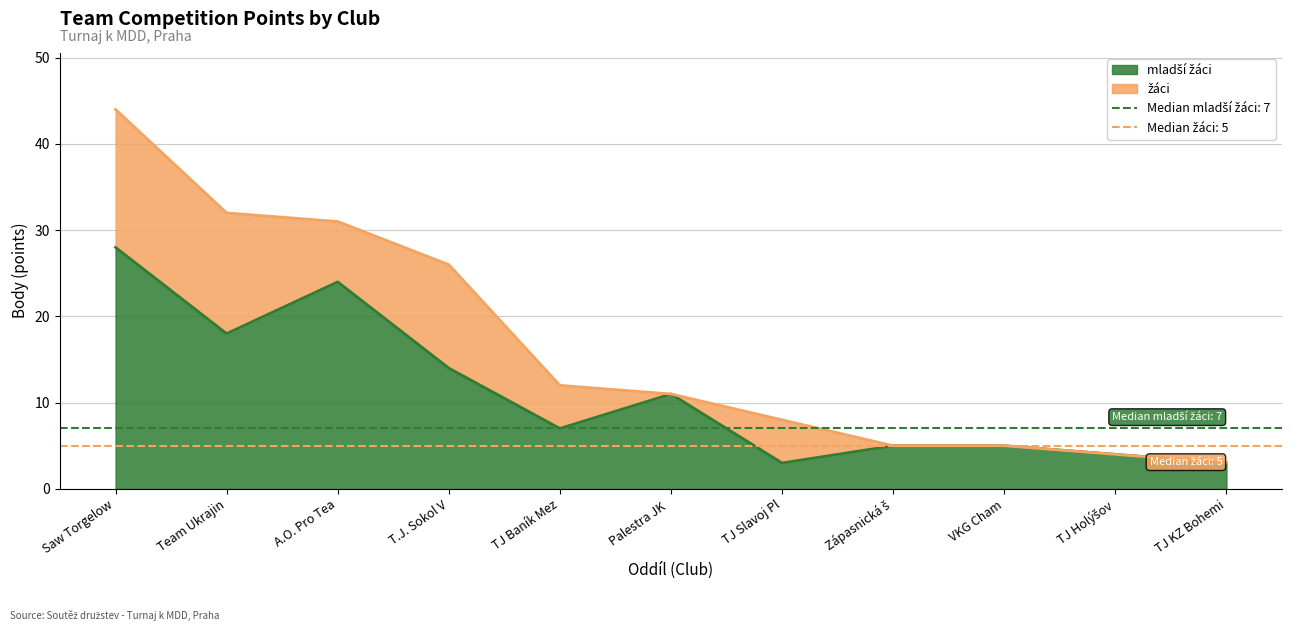

What is the average value?

11